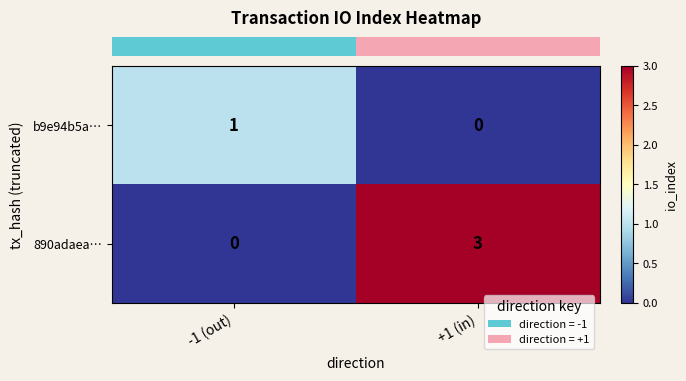

What value does the 890adaea… series have at +1 (in)?

3